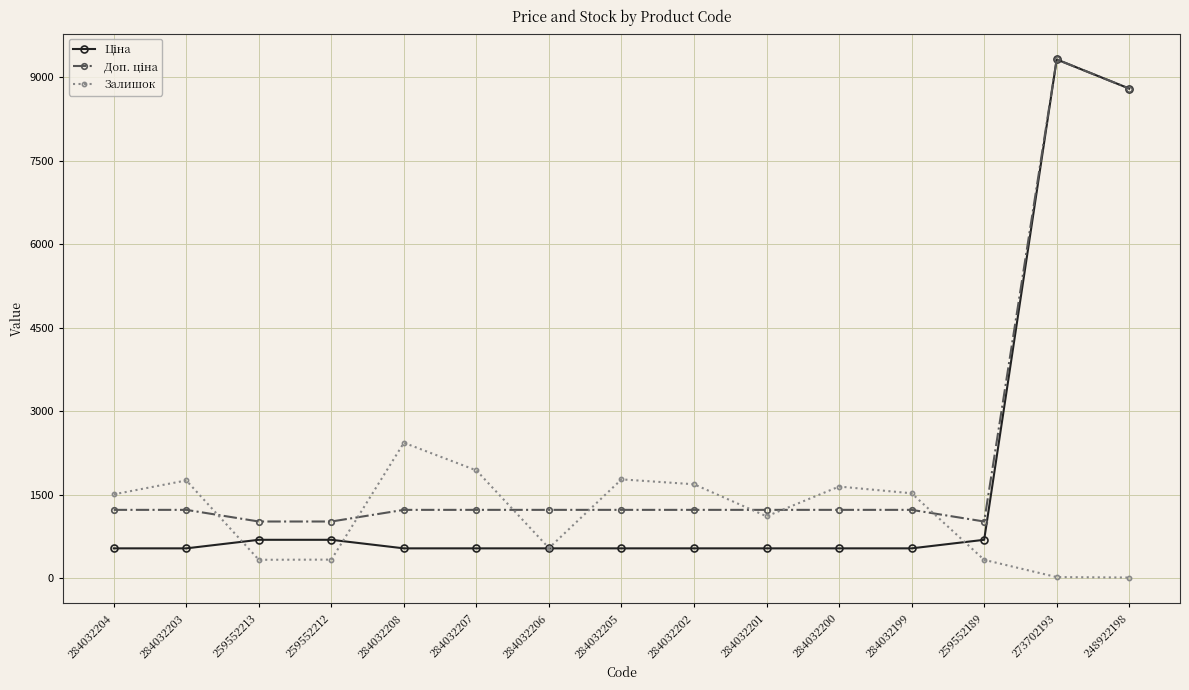

Which category has the highest value in the Залишок series?

284032208